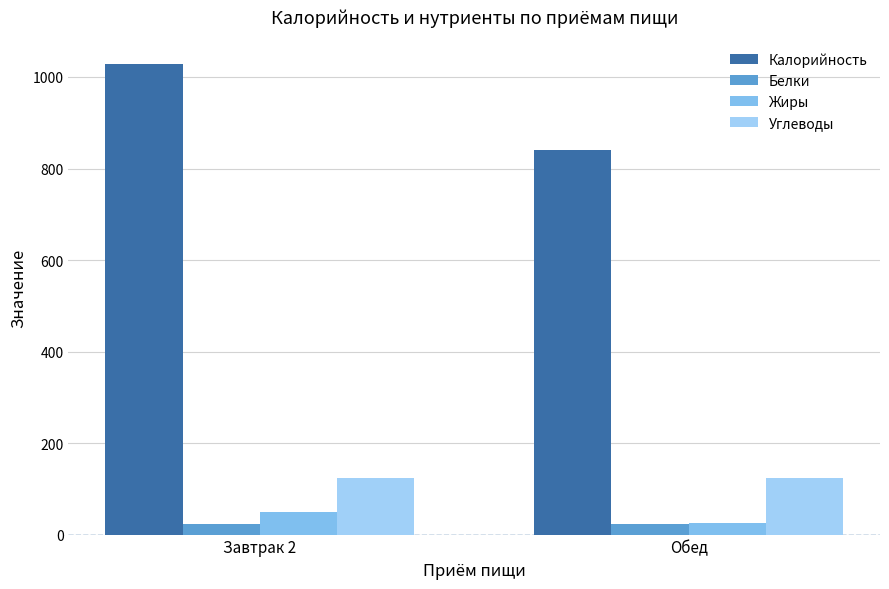

The Углеводы series shows 206.9 at Обед. True or false?

False